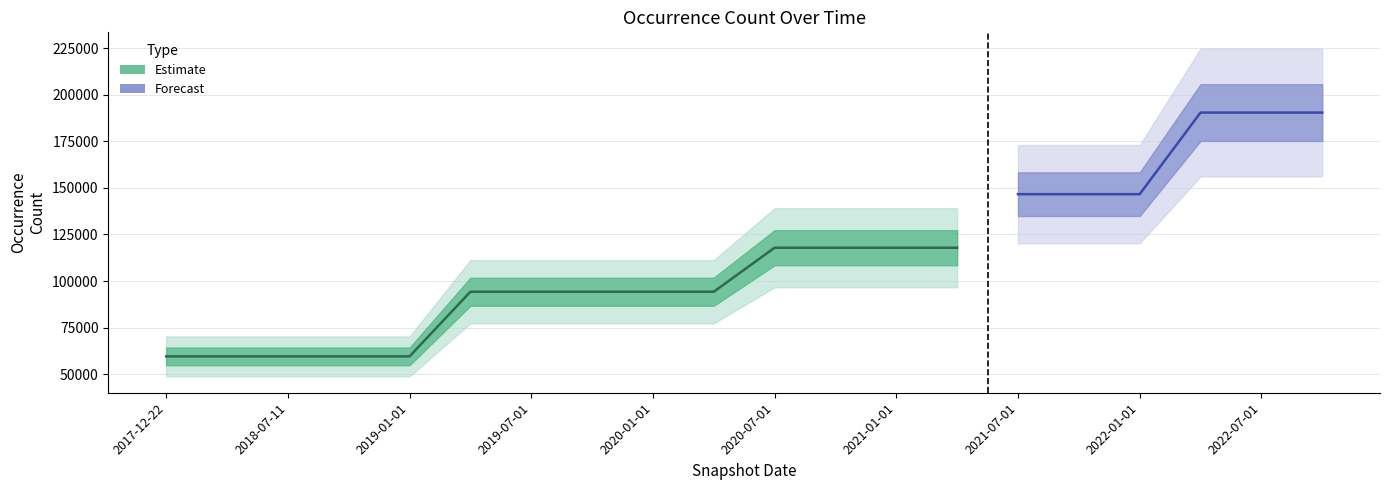

Between 2022-10-01 and 2018-04-09, which is larger?

2022-10-01